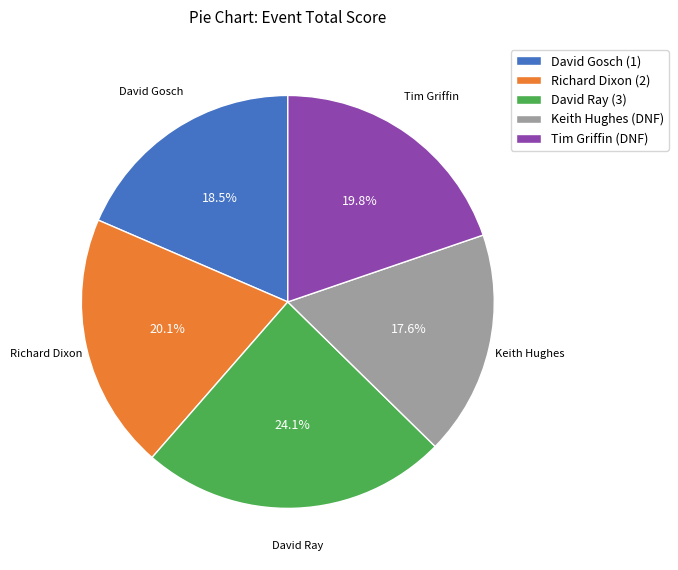

What is the smallest slice in the pie chart?

Keith Hughes (DNF)